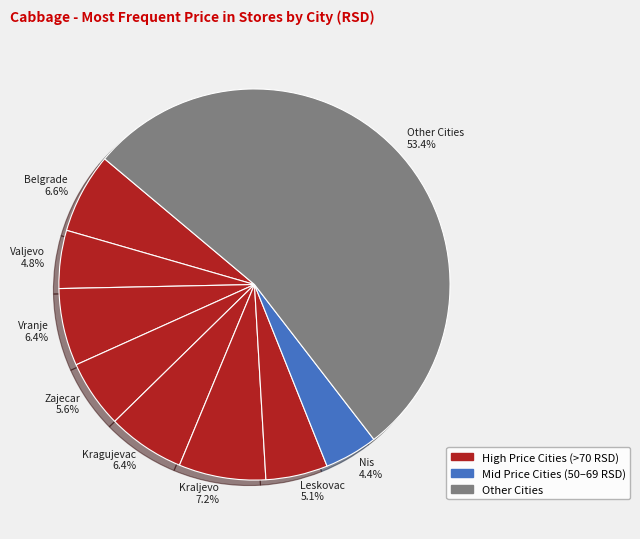

How many segments does this pie chart have?

9